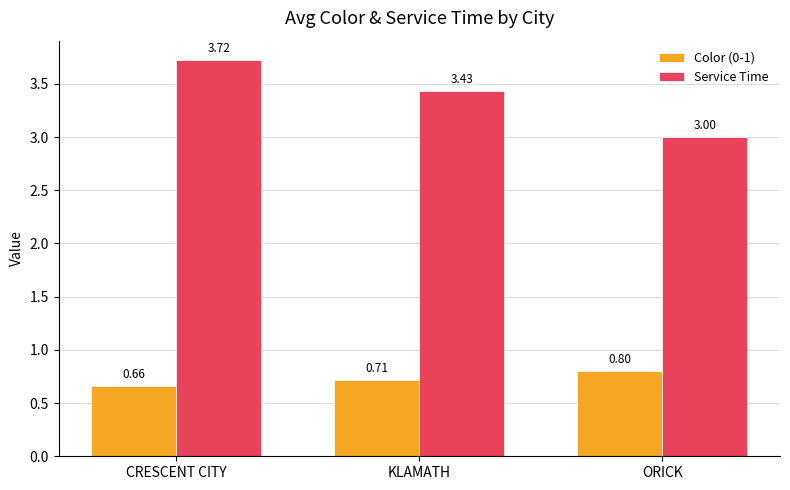

How many bars are there in total?

6